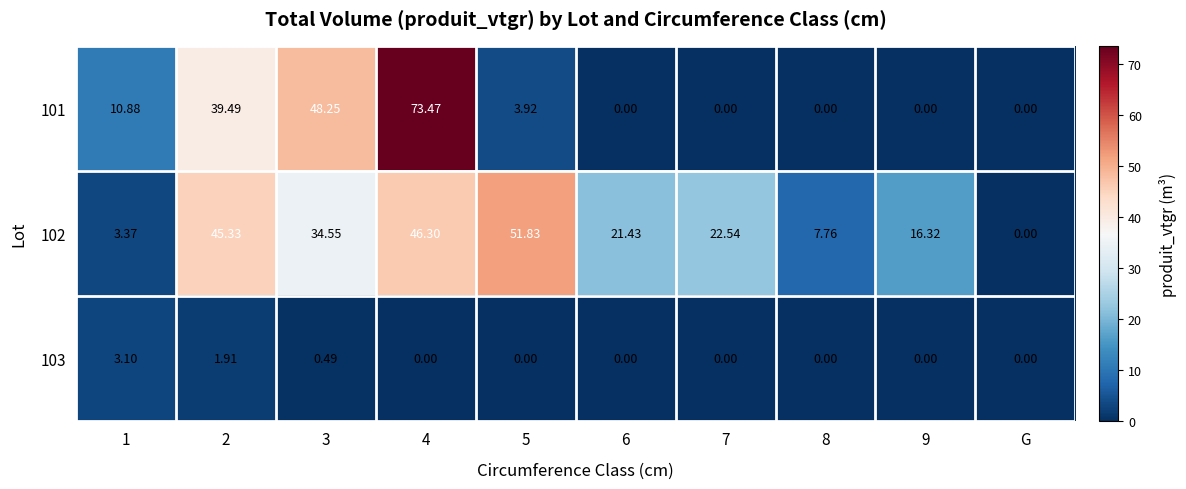

Reading left to right, transcribe all the data shown in this chart.

101: 1=10.9	2=39.5	3=48.2	4=73.5	5=3.9	6=0.0	7=0.0	8=0.0	9=0.0	G=0.0
102: 1=3.4	2=45.3	3=34.5	4=46.3	5=51.8	6=21.4	7=22.5	8=7.8	9=16.3	G=0.0
103: 1=3.1	2=1.9	3=0.5	4=0.0	5=0.0	6=0.0	7=0.0	8=0.0	9=0.0	G=0.0